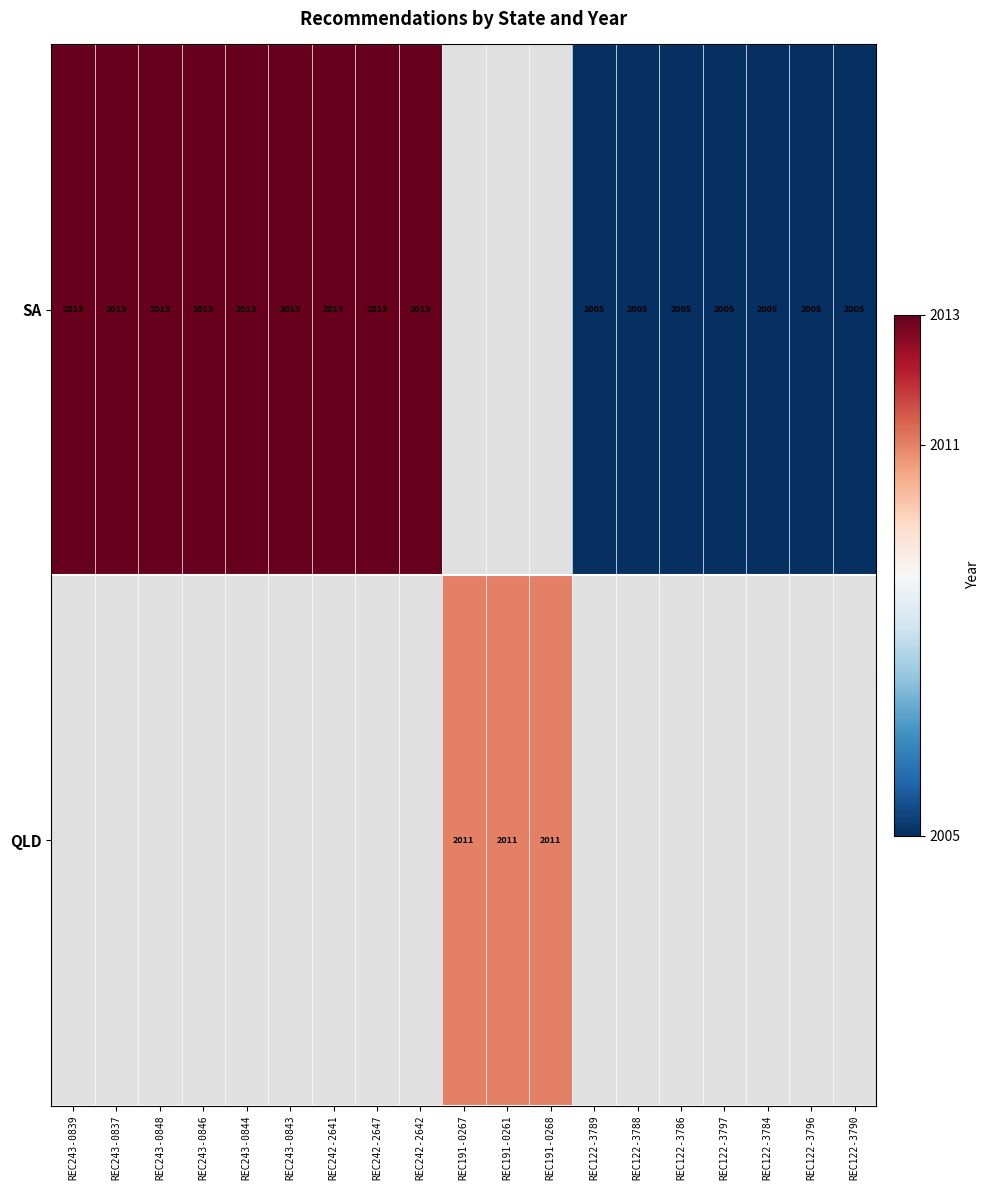

What is the difference between the SA values at REC122-3790 and REC243-0843?

8